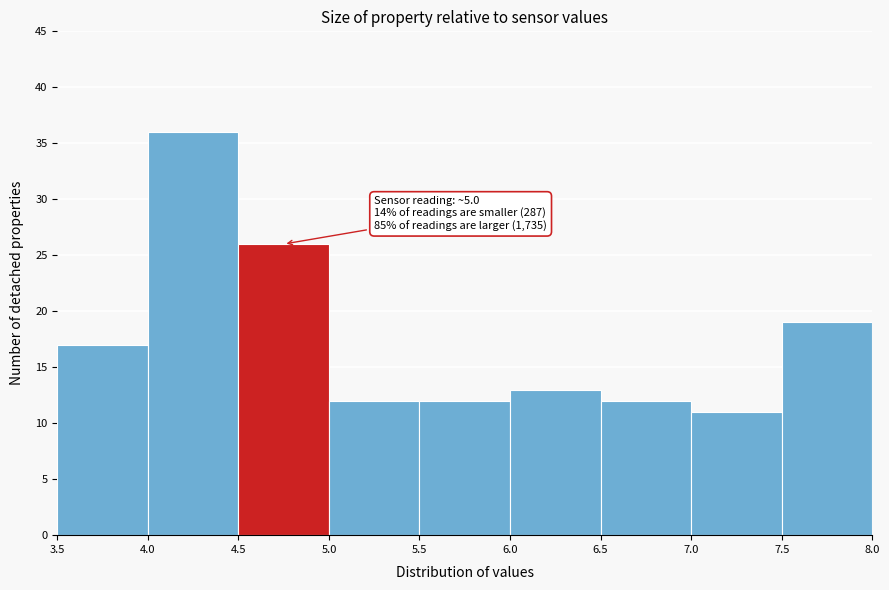

Over which range of the x-axis is the bar tallest?

4.0 to 4.5